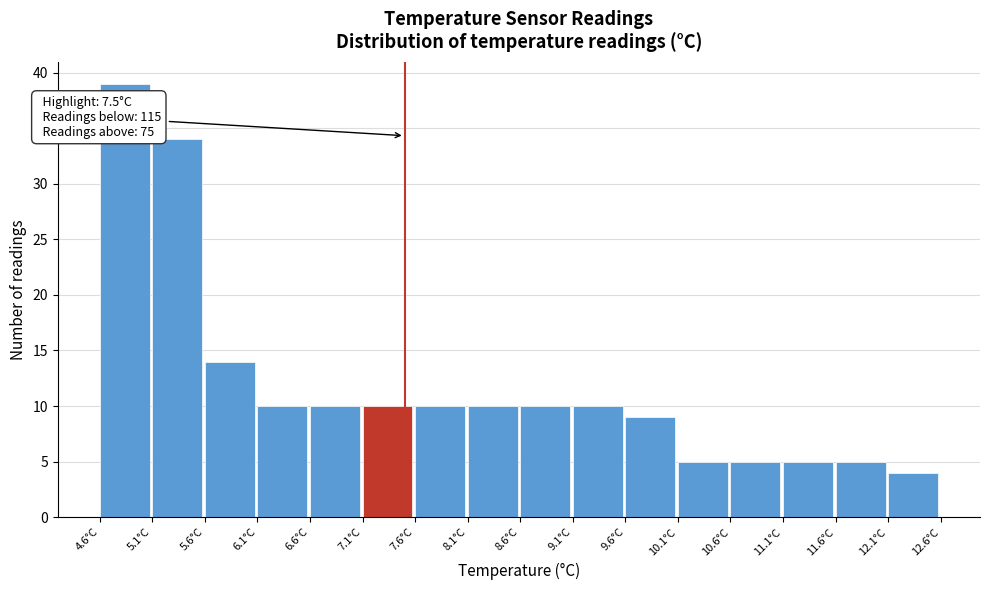

Which range on the x-axis has the tallest bar?

4.6 to 5.1